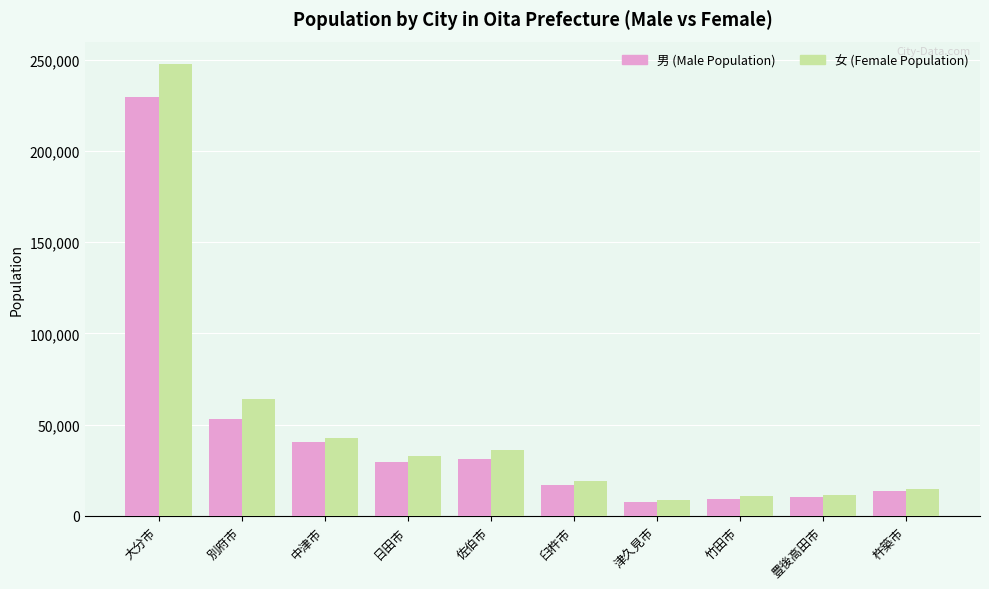

The value of 女 (Female Population) at 杵築市 is 14493. True or false?

True